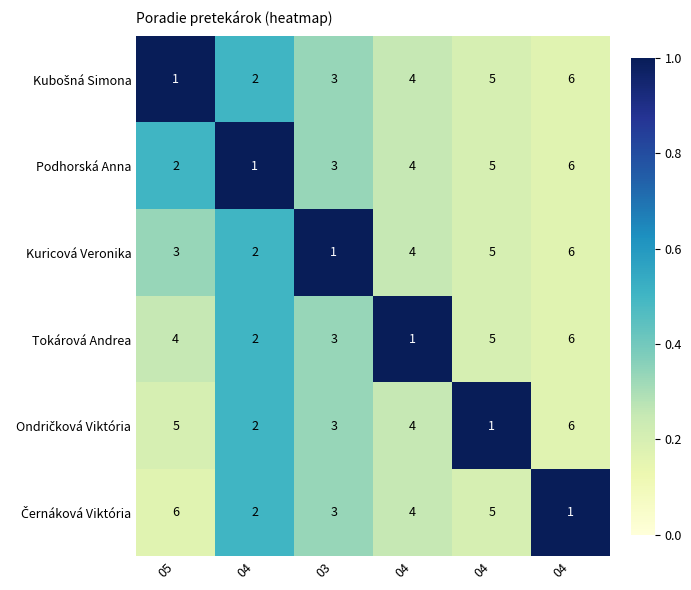

How many data points does each series have?

6